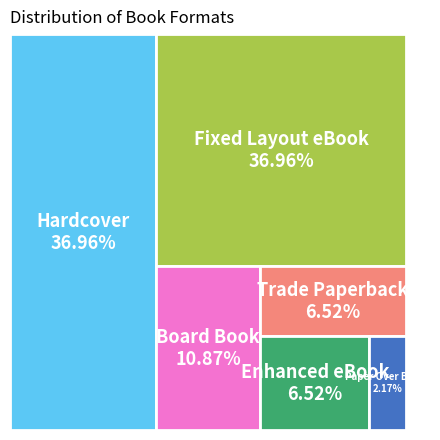

To the nearest percent, what is the average slice percentage?

17%